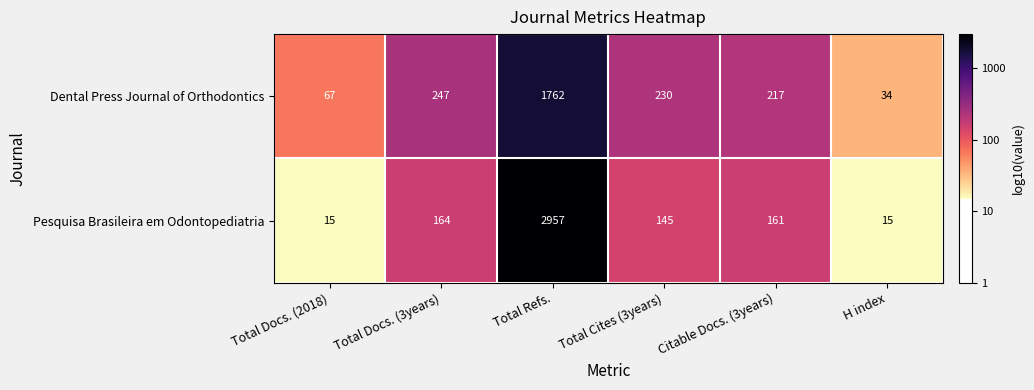

Reading left to right, list all the values displayed in this chart.

Dental Press Journal of Orthodontics: Total Docs. (2018)=67	Total Docs. (3years)=247	Total Refs.=1762	Total Cites (3years)=230	Citable Docs. (3years)=217	H index=34
Pesquisa Brasileira em Odontopediatria: Total Docs. (2018)=15	Total Docs. (3years)=164	Total Refs.=2957	Total Cites (3years)=145	Citable Docs. (3years)=161	H index=15